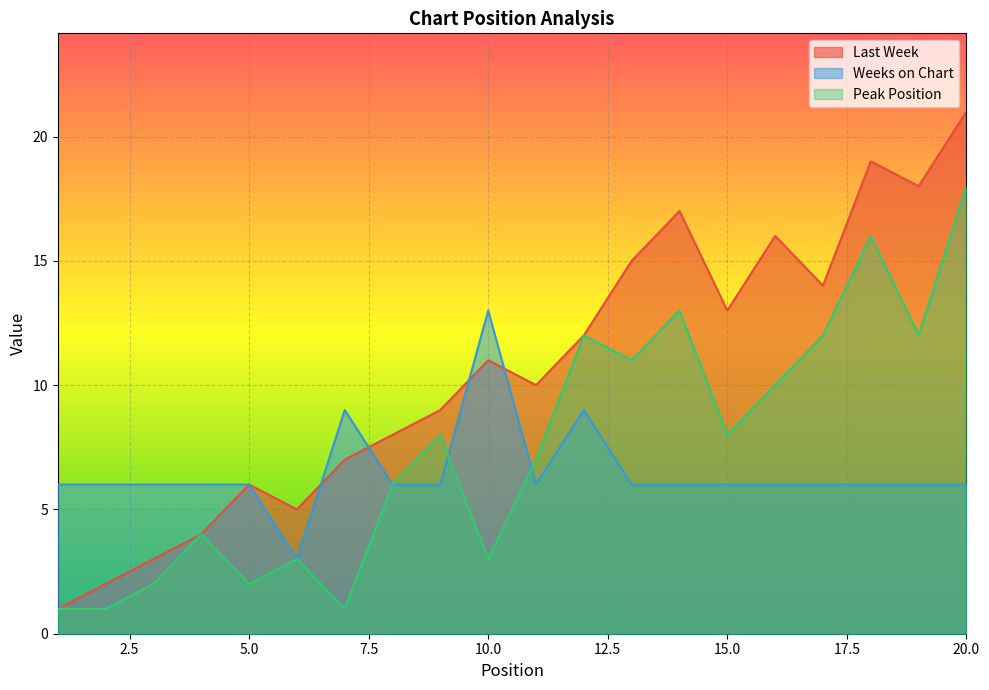

Where is the first local minimum for Last Week?

6